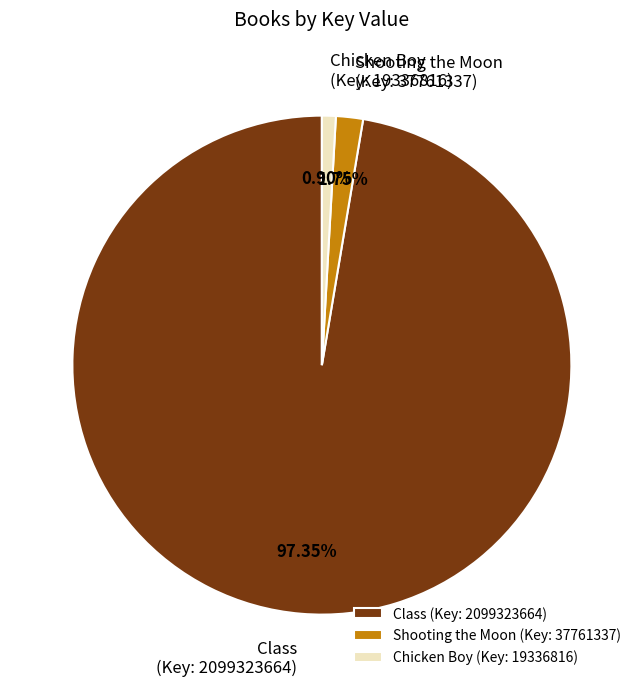

Which slice is the largest?

Class (Key: 2099323664)